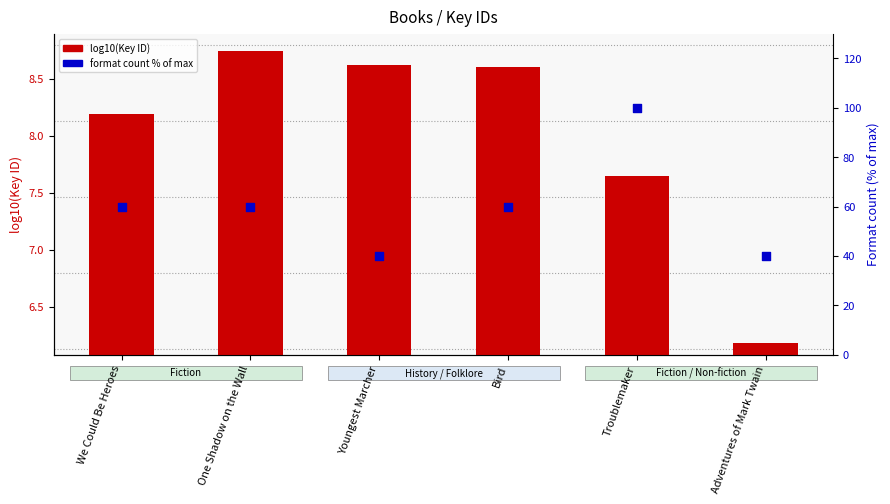

Is the value of Format count % at One Shadow on the Wall greater than the value of log10(Key ID) at Bird?

Yes